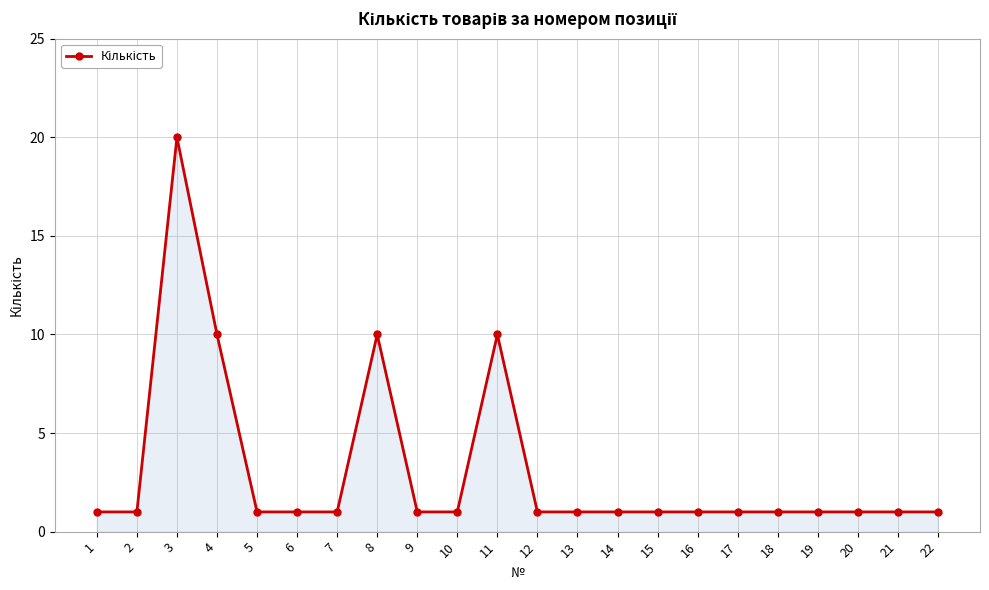

Which label corresponds to the largest value in the chart?

3